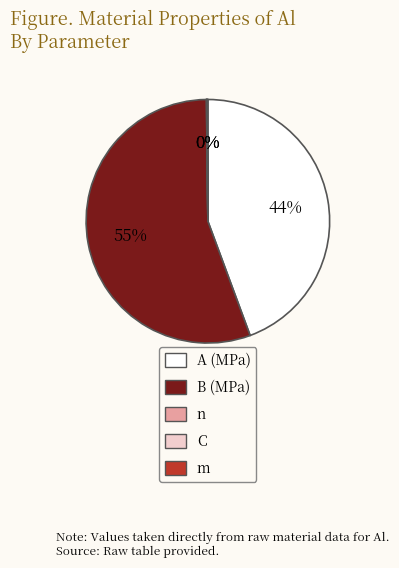

Count the number of slices in the pie.

5